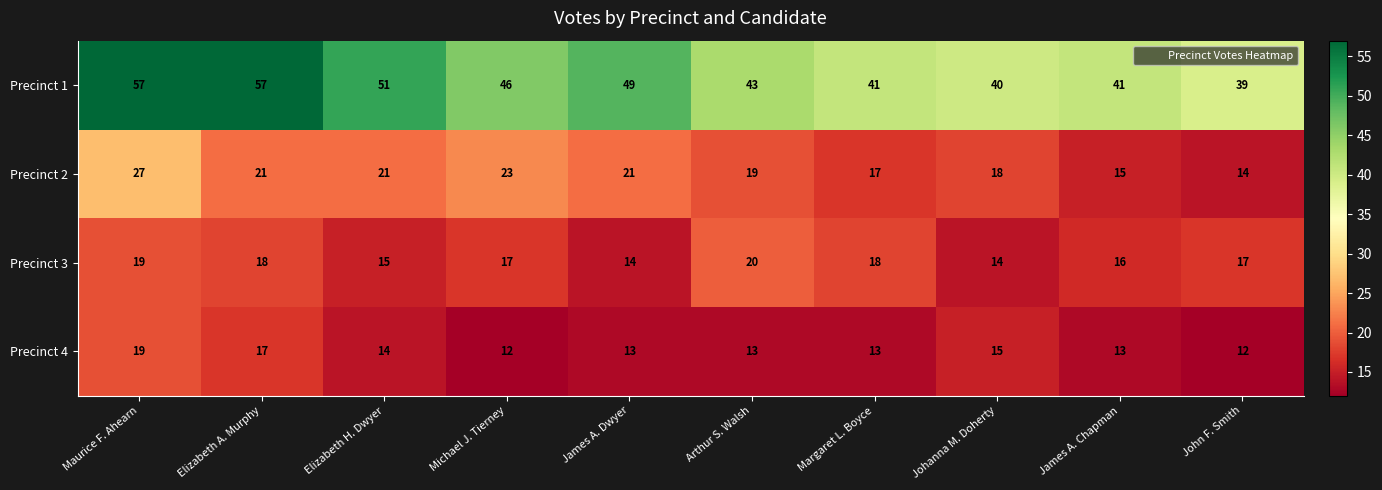

Rank the series at John F. Smith from highest to lowest value.

Precinct 1, Precinct 3, Precinct 2, Precinct 4